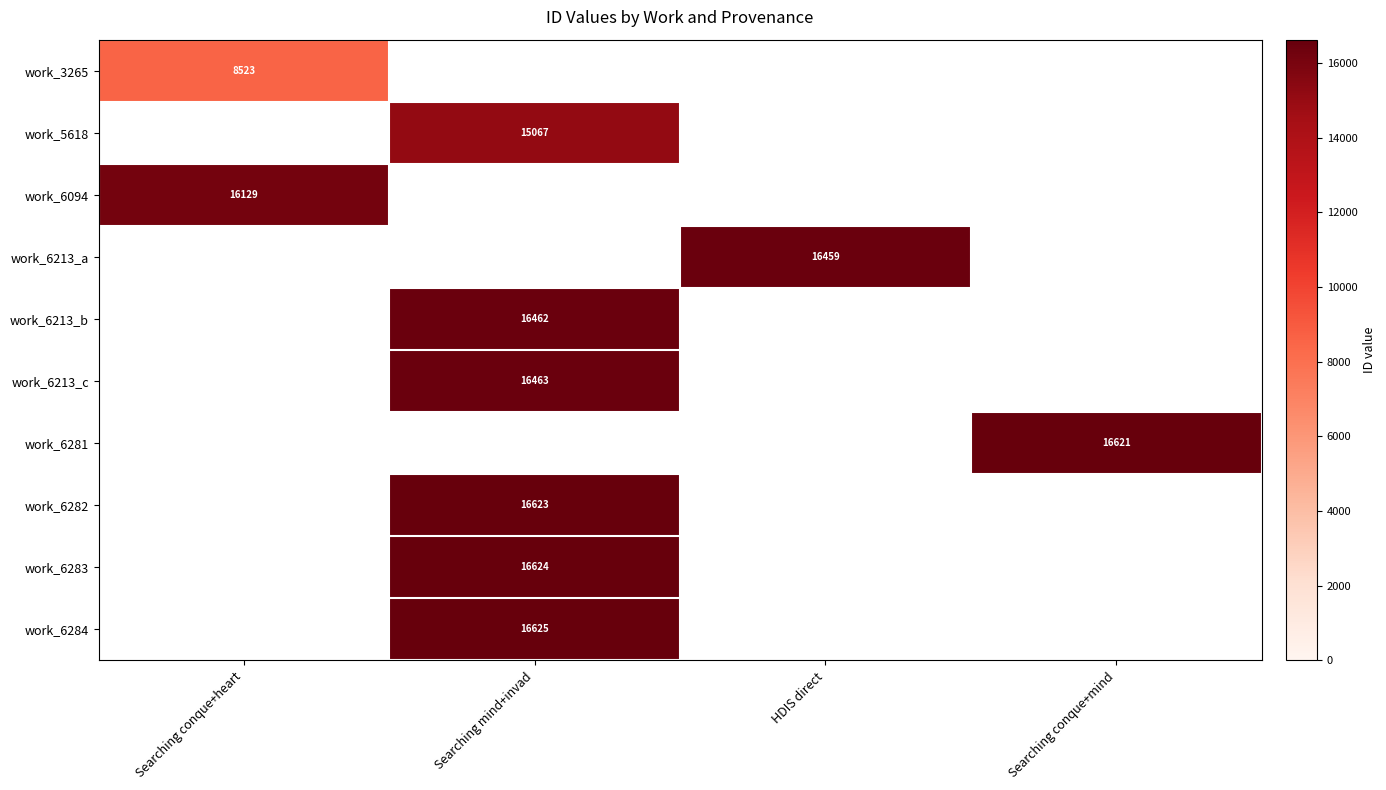

At how many categories does at least one series exceed 13279?

4